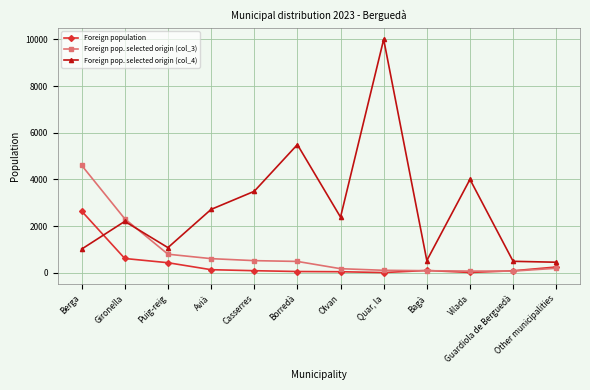

What is the label of the 4th point from the right?

Bagà